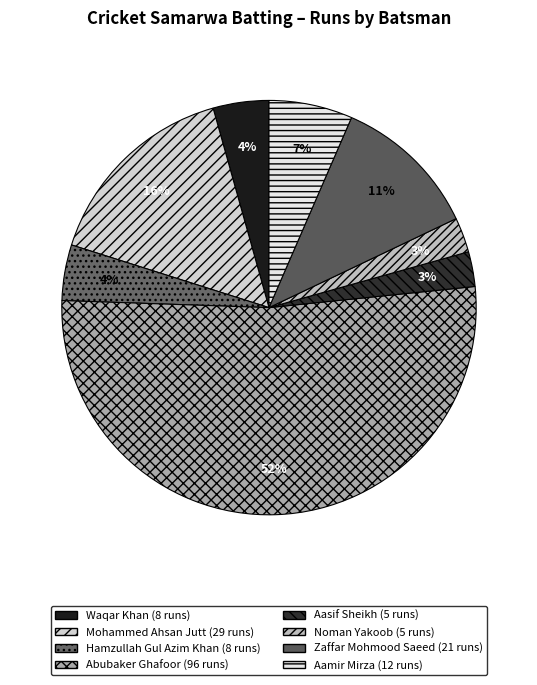

What percentage is the Aamir Mirza slice, to the nearest percent?

7%